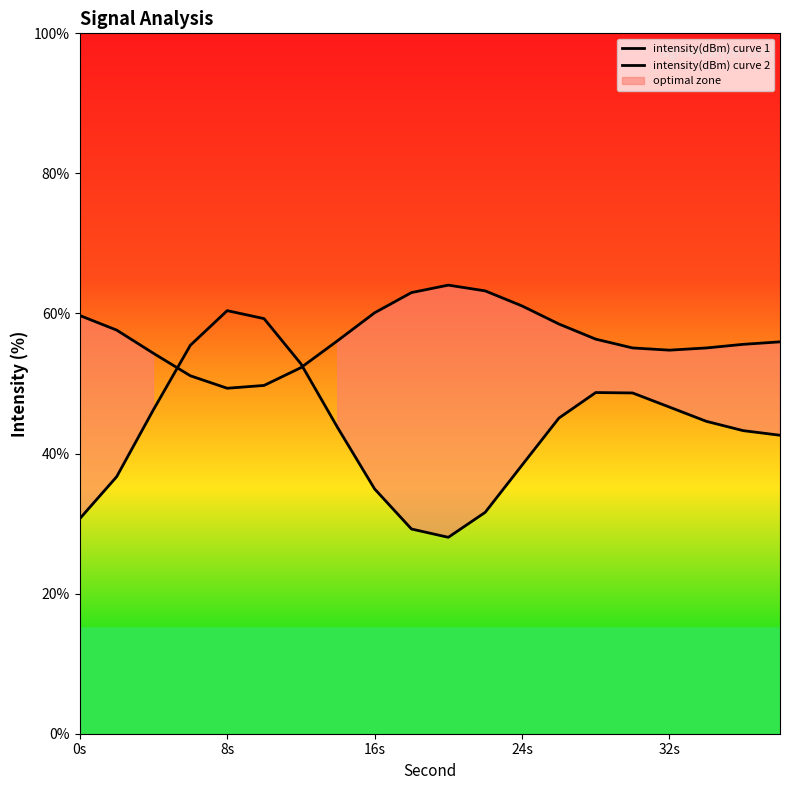

After their last crossing, which series has the higher values: intensity(dBm) curve 1 or intensity(dBm) curve 2?

intensity(dBm) curve 2